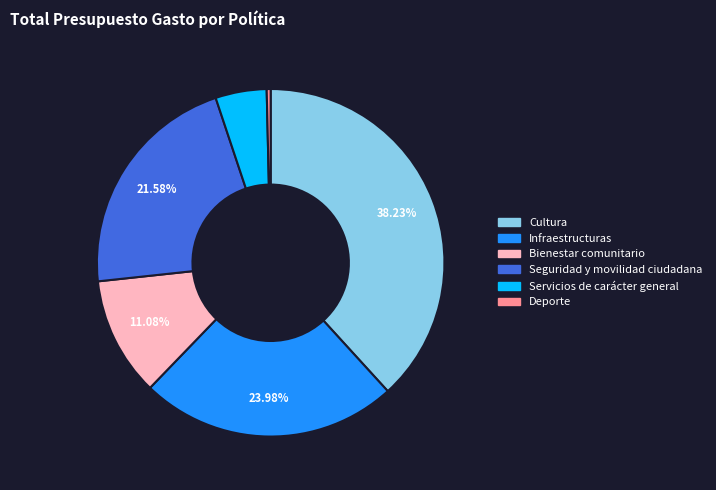

Rank the categories by value from lowest to highest.

Deporte, Servicios de carácter general, Bienestar comunitario, Seguridad y movilidad ciudadana, Infraestructuras, Cultura